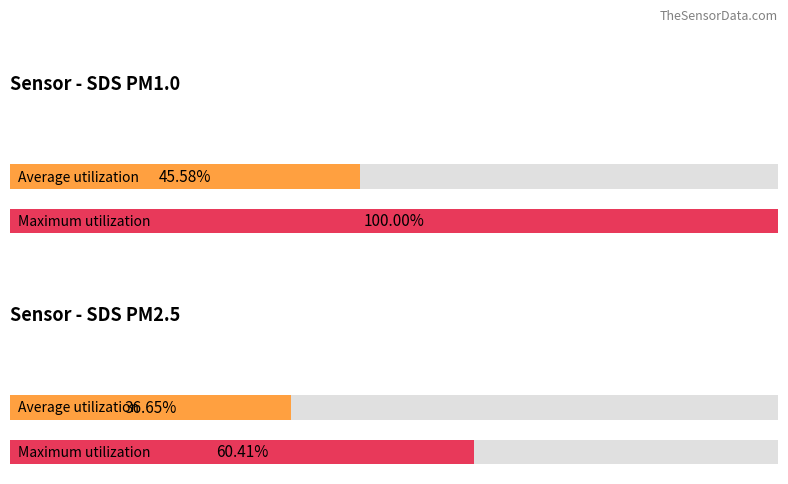

Is it true that SDS_P2 equals 3.7 at 00:12?

False